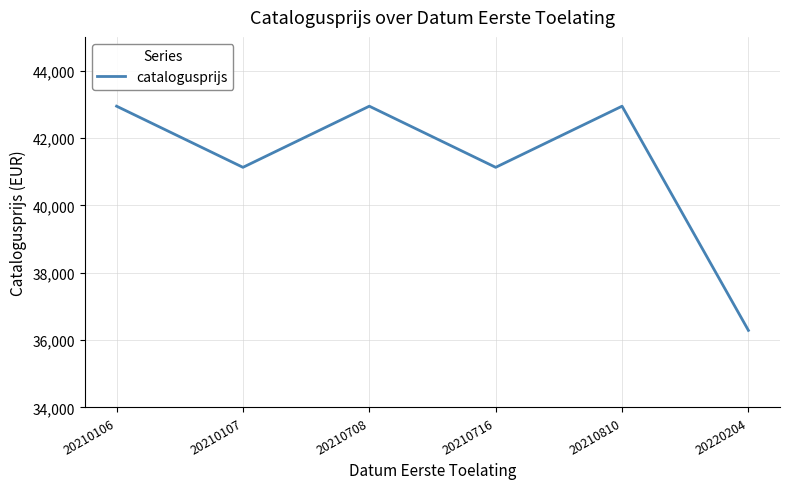

What is the ratio of the value at 20210107 to the value at 20210106?

1.0